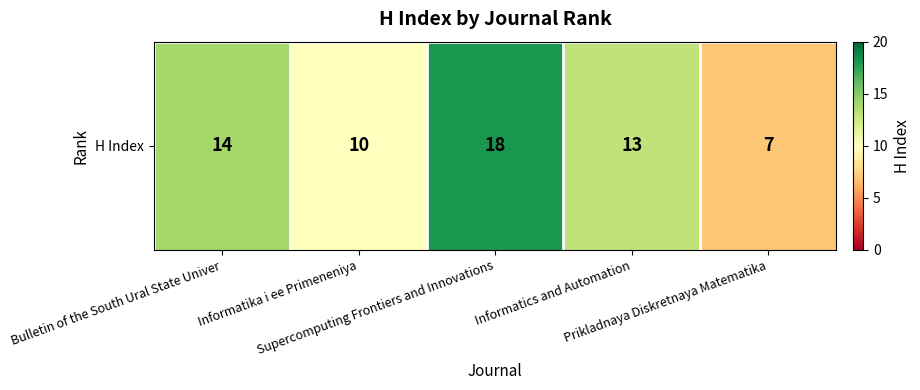

What is the minimum value shown in the chart?

7